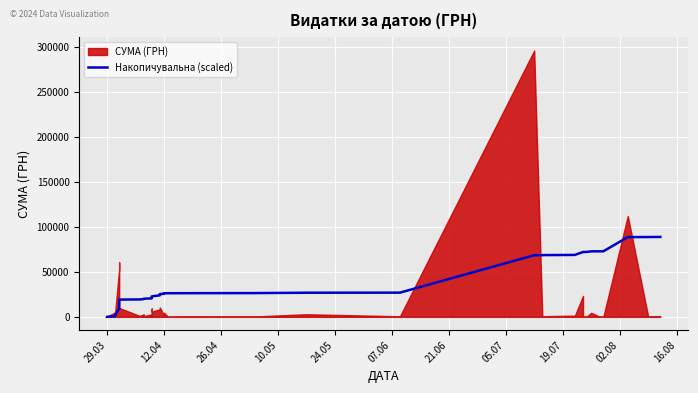

What is the label of the 7th point from the left?

21.06